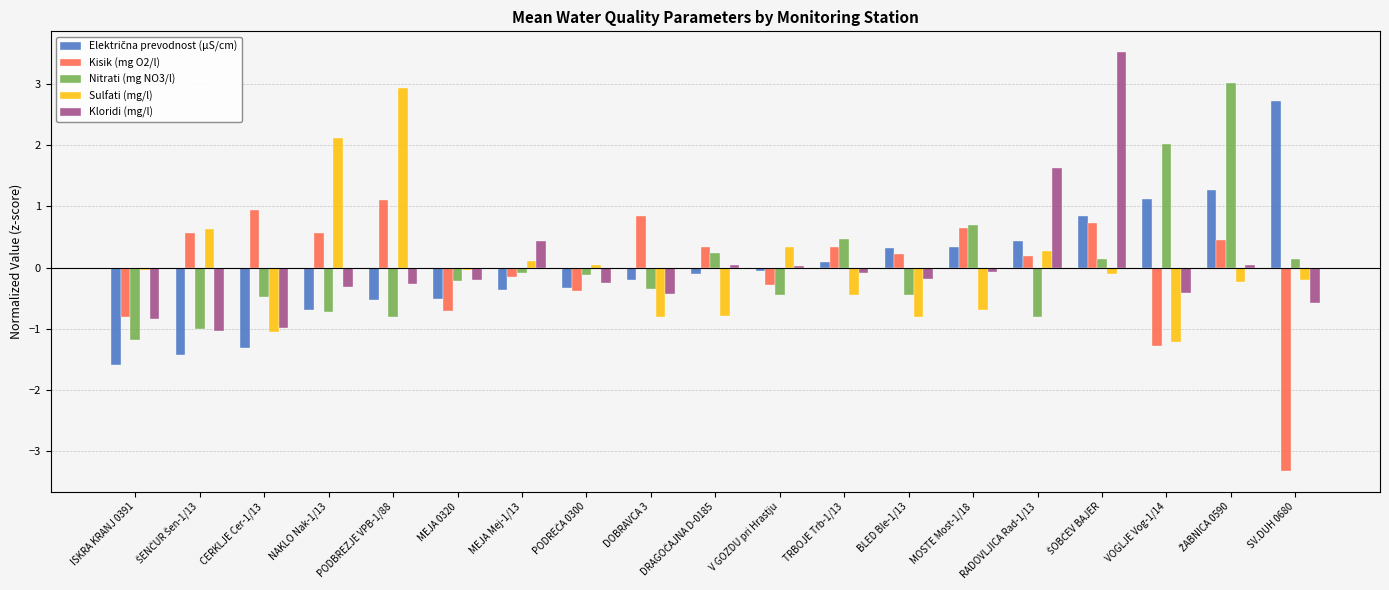

What is the highest value of the Kloridi (mg/l) series?

3.5